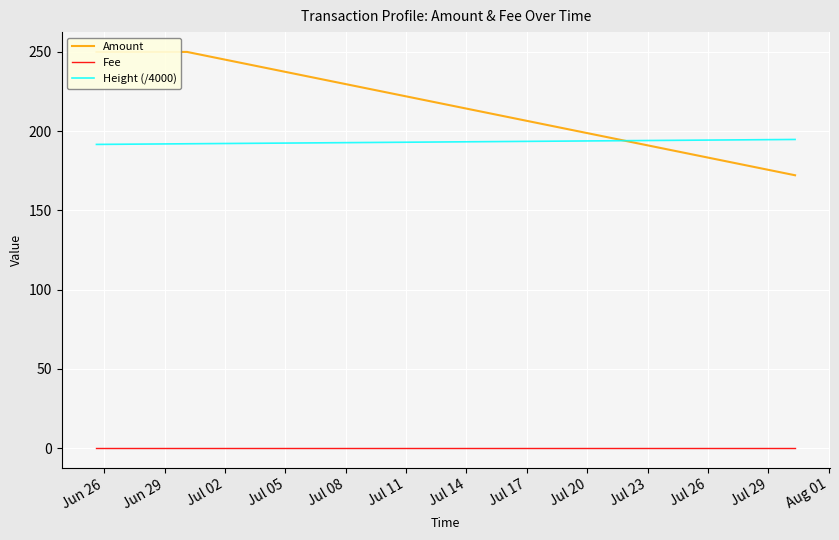

True or false: Amount and Fee intersect in this chart.

False